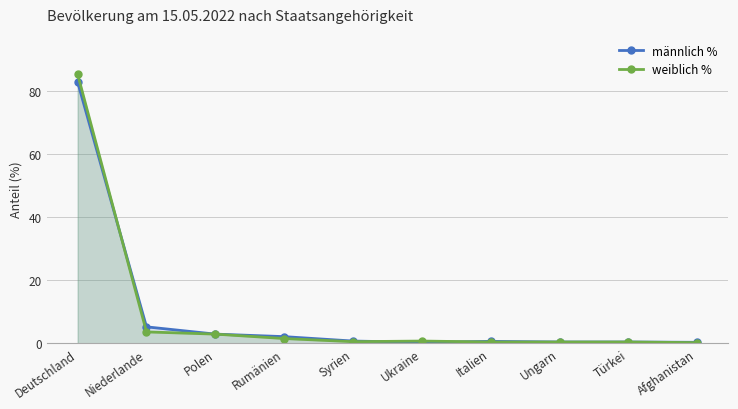

Reading left to right, transcribe all the data shown in this chart.

männlich %: Deutschland=82.7	Niederlande=5.2	Polen=2.9	Rumänien=2.1	Syrien=0.7	Ukraine=0.3	Italien=0.6	Ungarn=0.4	Türkei=0.4	Afghanistan=0.3
weiblich %: Deutschland=85.2	Niederlande=3.6	Polen=2.9	Rumänien=1.5	Syrien=0.5	Ukraine=0.7	Italien=0.4	Ungarn=0.4	Türkei=0.4	Afghanistan=0.2